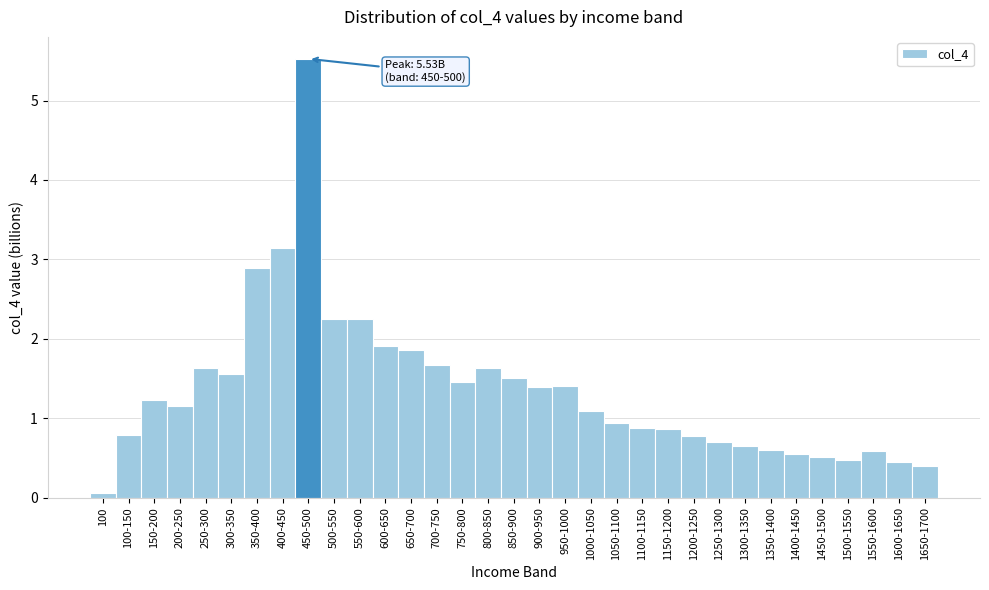

What is the ratio of the value at 600-650 to the value at 500-550?

0.8